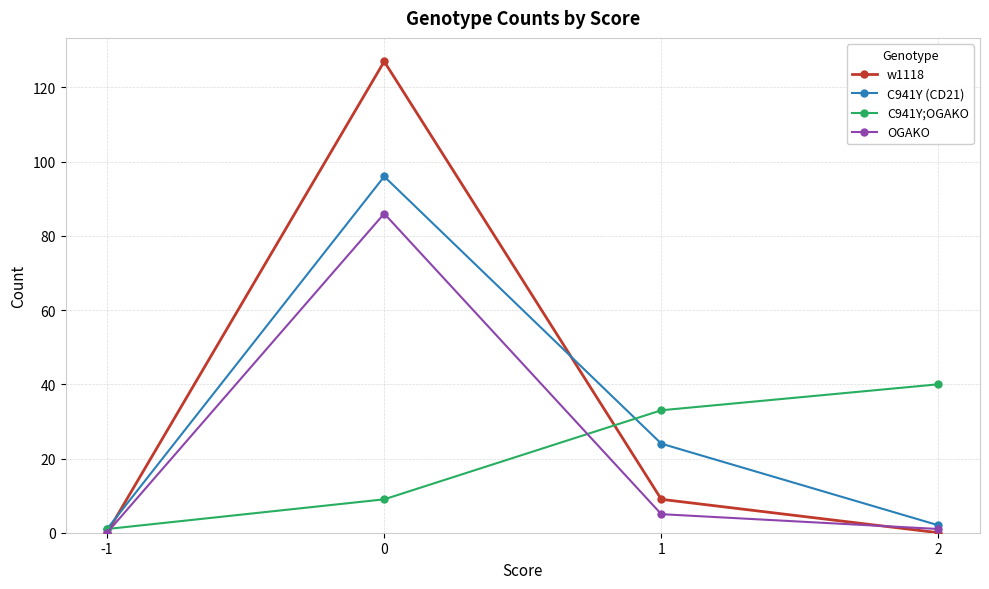

Which series has the largest range (max minus min)?

w1118